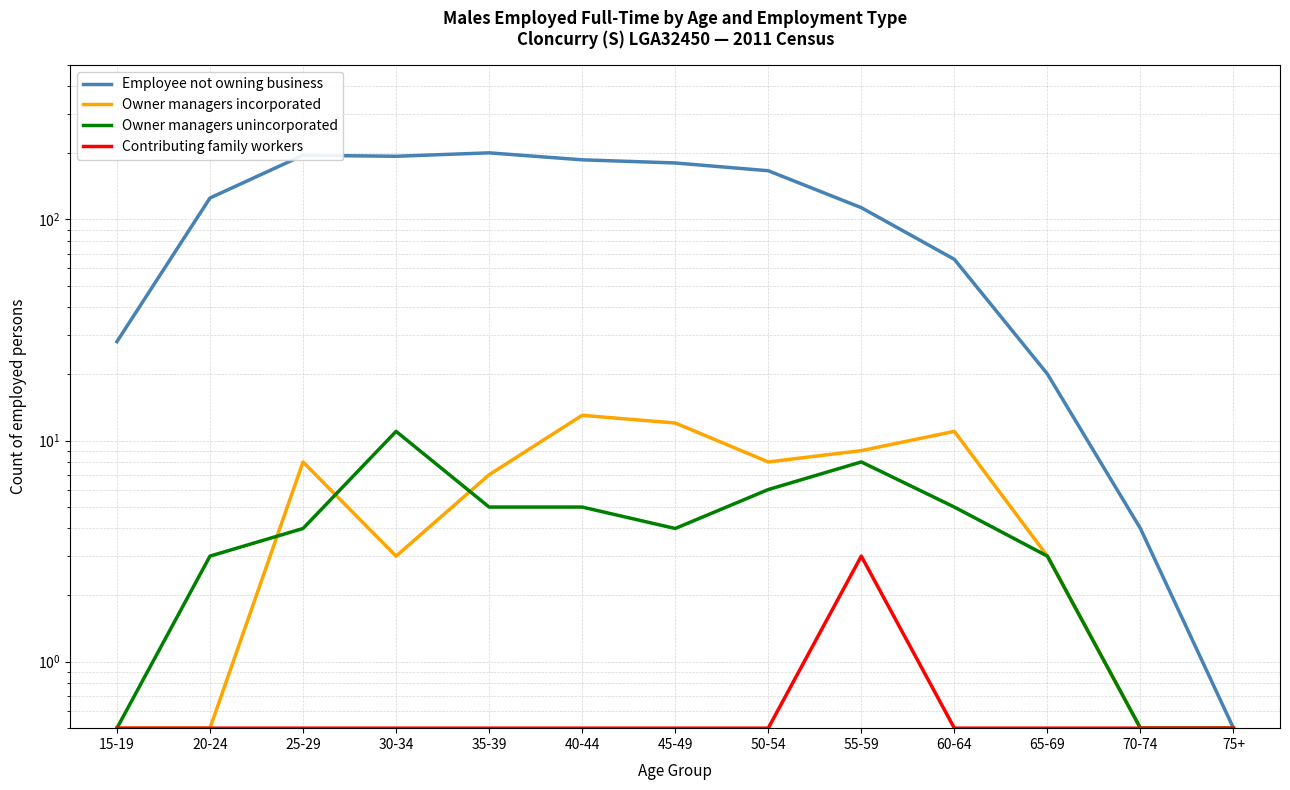

What is the total value across all series at 65-69?

26.5